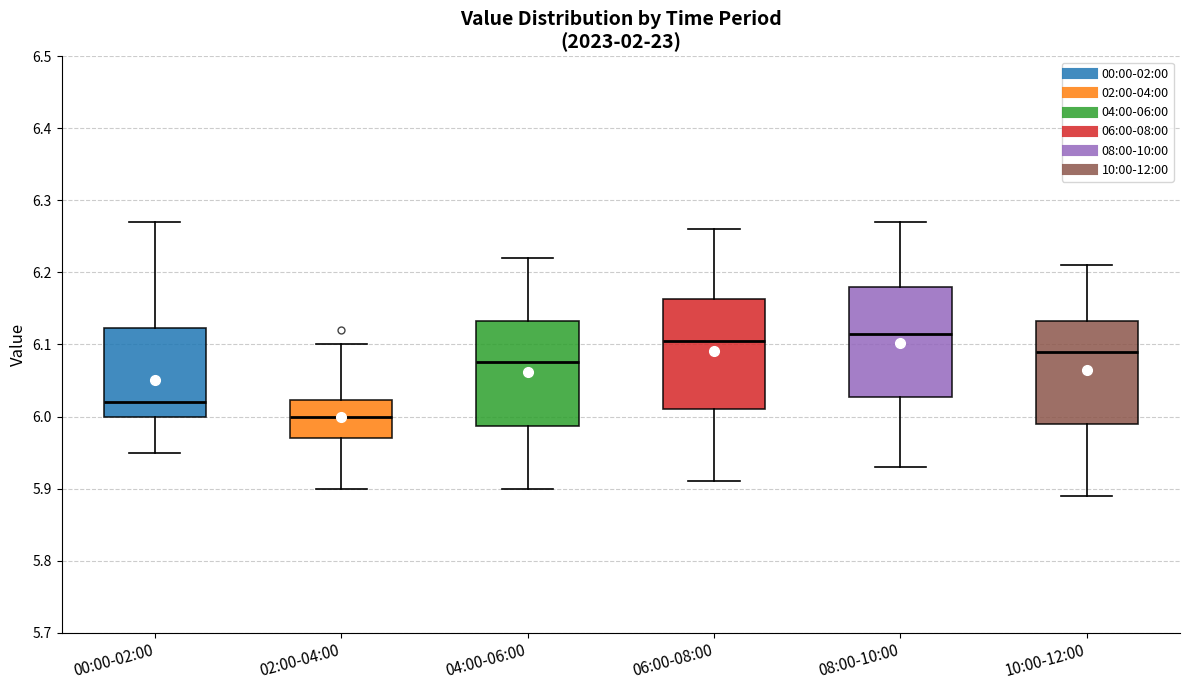

Where does the median line of the box for 08:00-10:00 sit on the y-axis? The values are not printed on the chart, so give them approximately, as read against the axis.

6.12